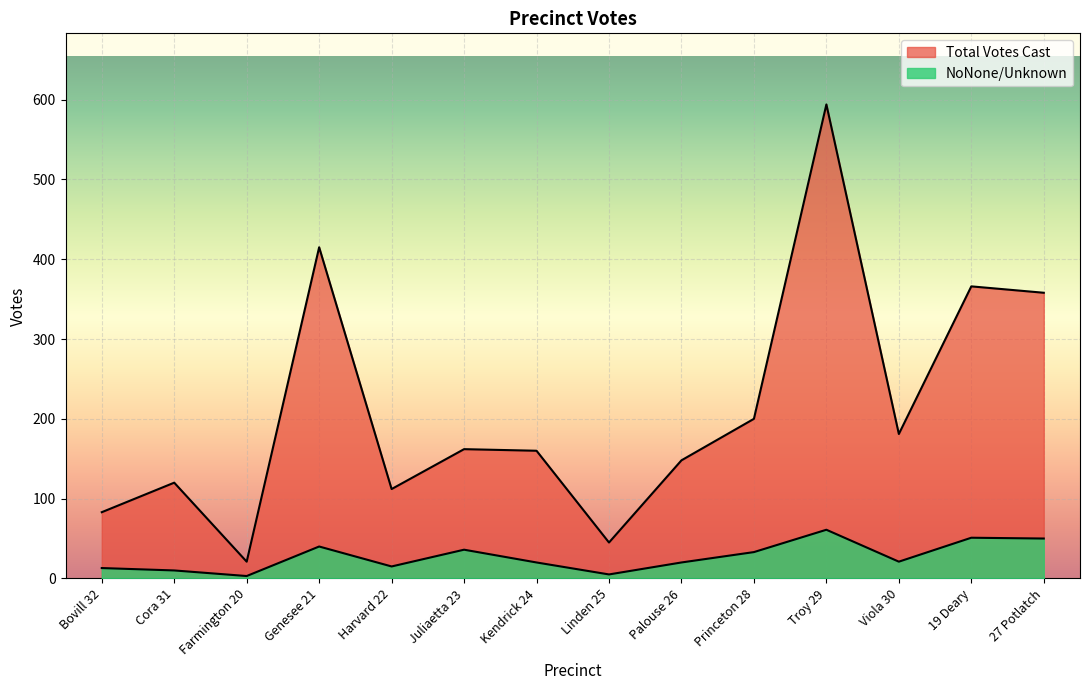

How many distinct data groups are displayed?

2